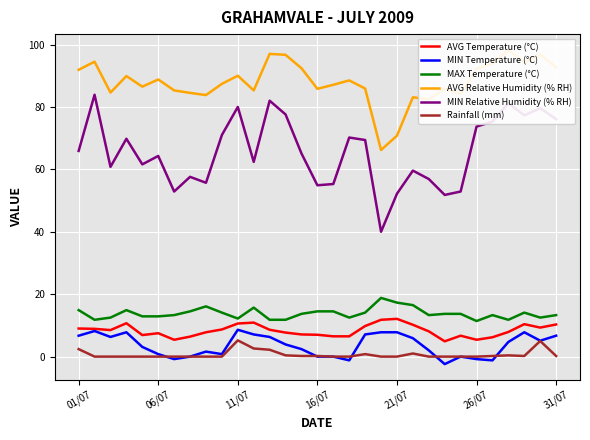

True or false: AVG Temperature (°C) and AVG Relative Humidity (% RH) cross at least once.

False